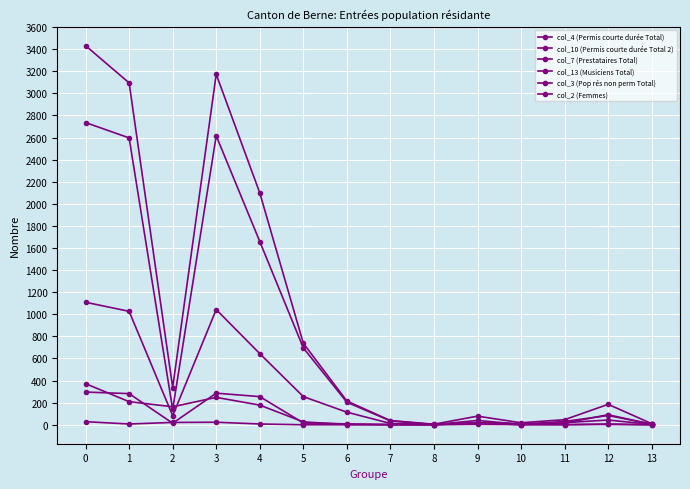

What is the value of the col_4 (Permis courte durée Total) point at the 6th from the left?

696